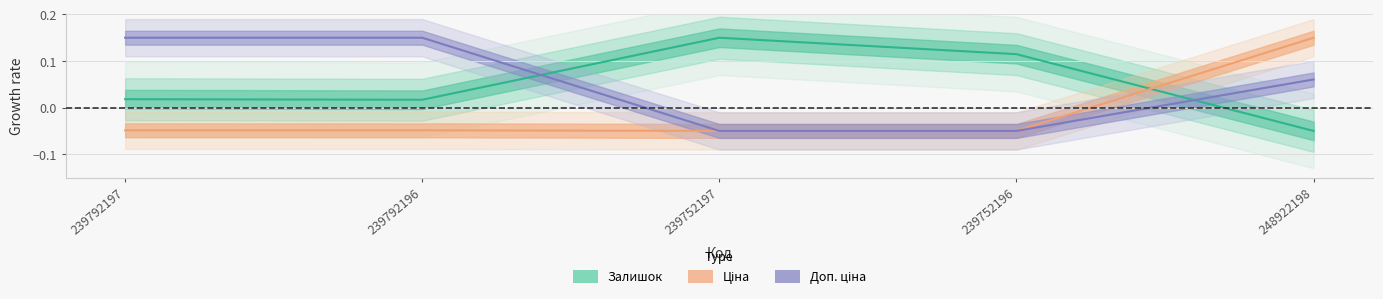

At which category is the sum across all series the highest?

248922198